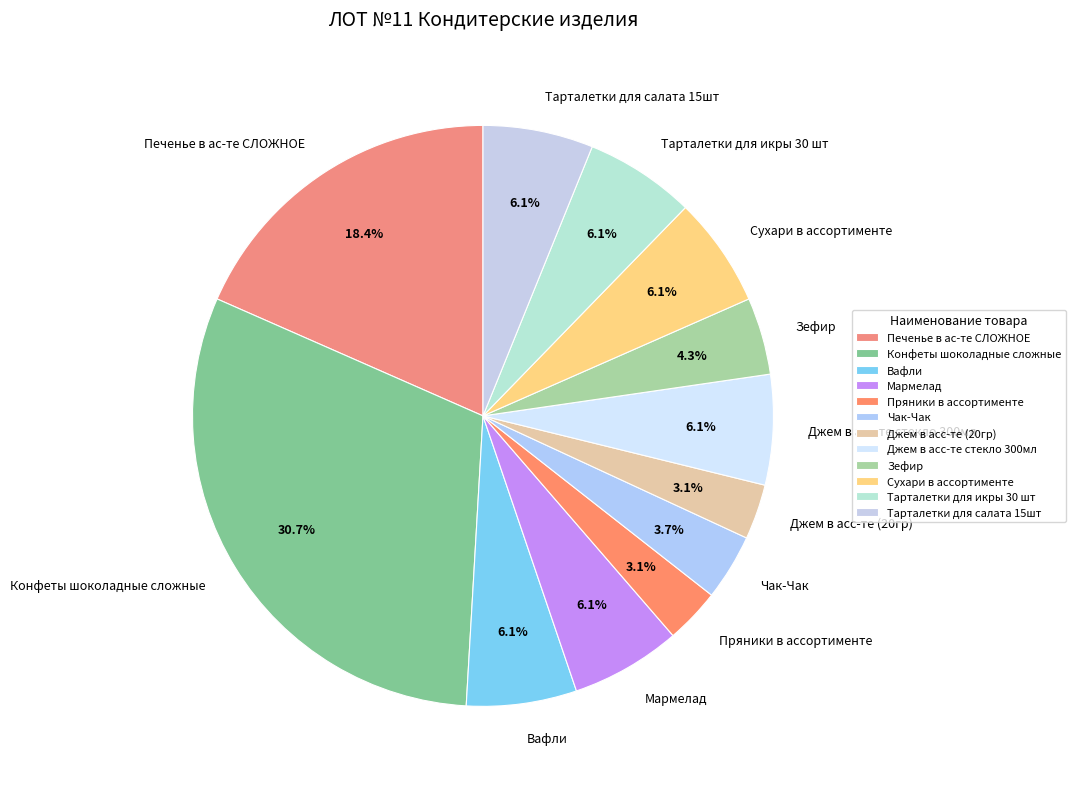

The Тарталетки для салата 15шт slice represents 13% of the pie. True or false?

False